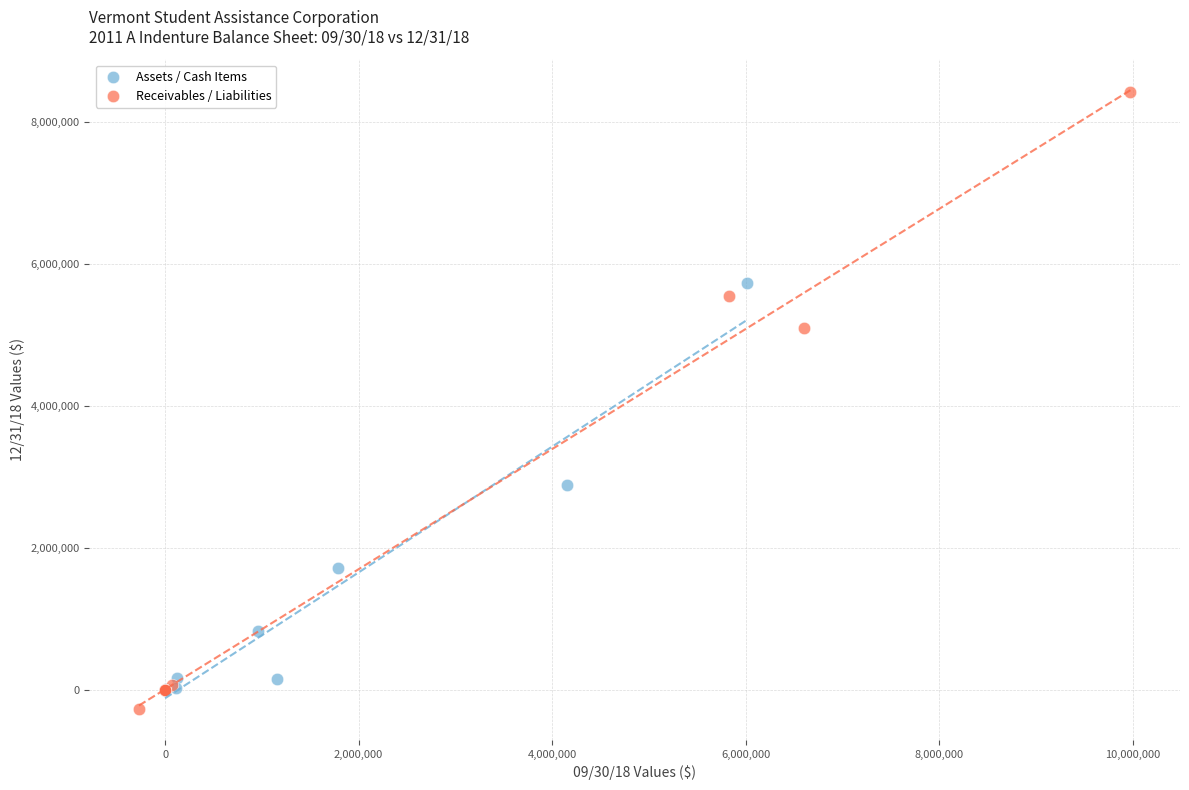

Which series contains the highest Y value?

Receivables / Liabilities